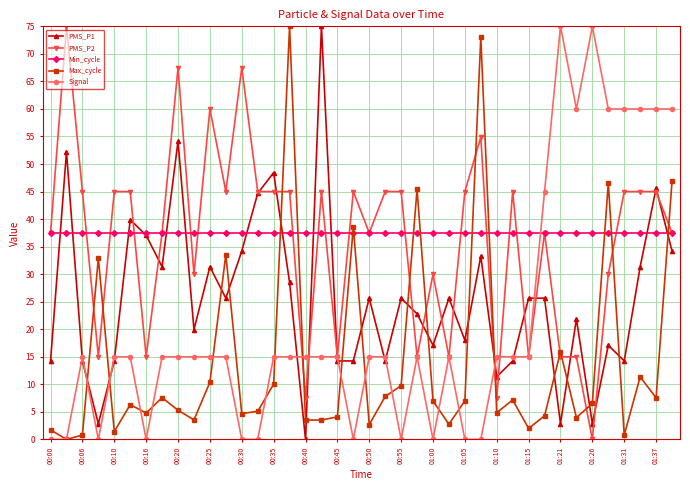

True or false: PMS_P1 has more than 2 points higher than both neighbors.

True